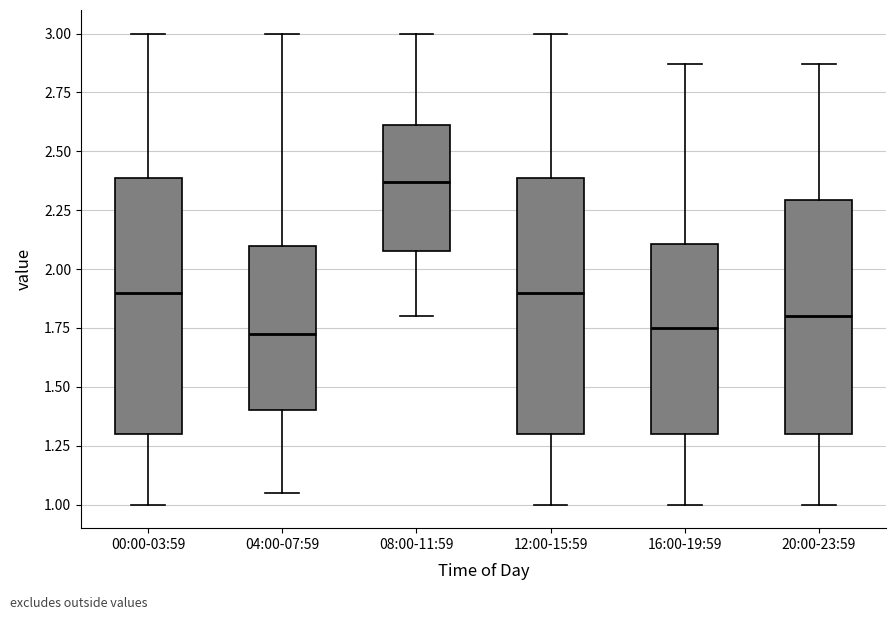

Where is the lower edge of the box for 16:00-19:59 on the y-axis? The values are not printed on the chart, so give them approximately, as read against the axis.

1.30